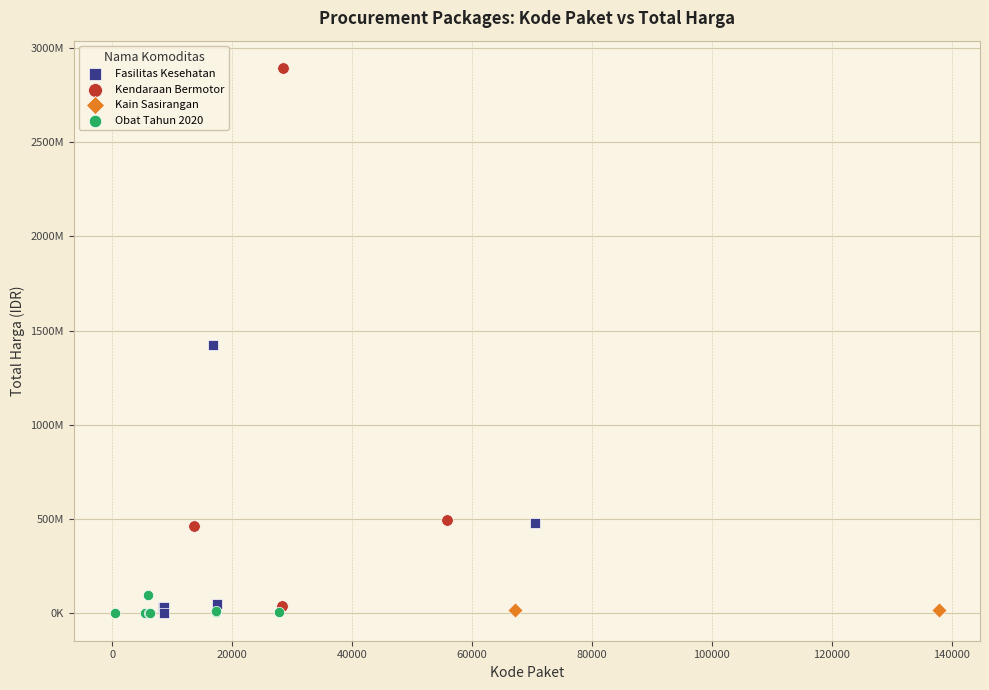

What are all the series names shown in the legend?

Fasilitas Kesehatan, Kendaraan Bermotor, Kain Sasirangan, Obat Tahun 2020